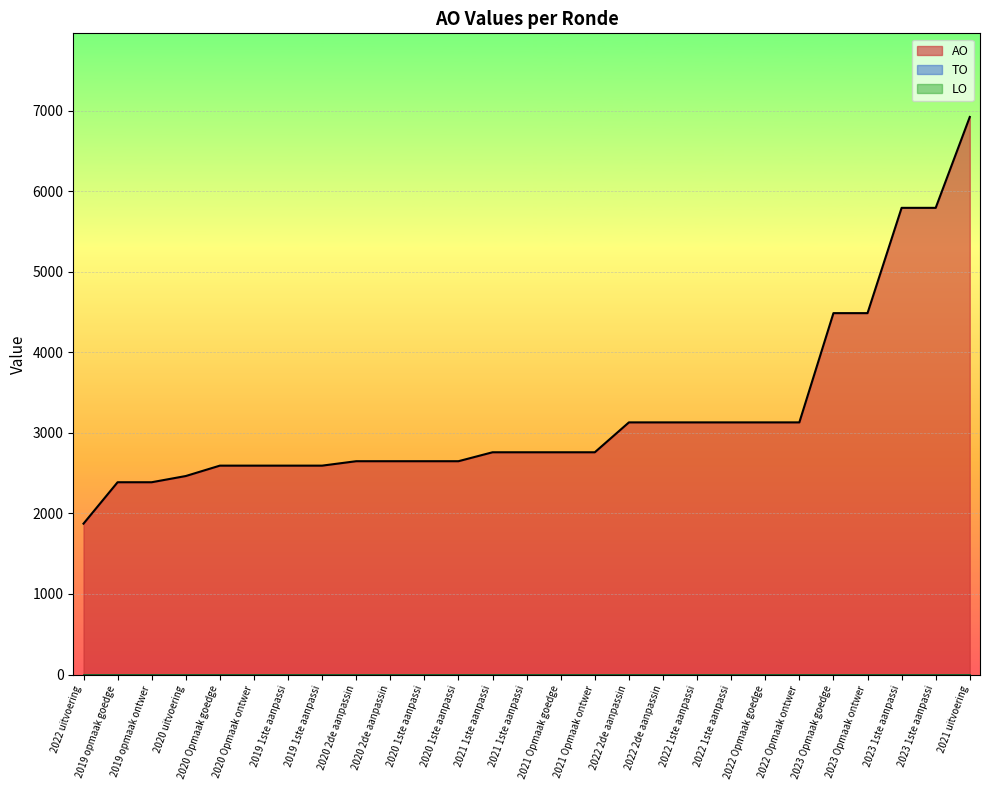

True or false: AO has a value of 763 at 2020 2de aanpassing ontwerp.

False